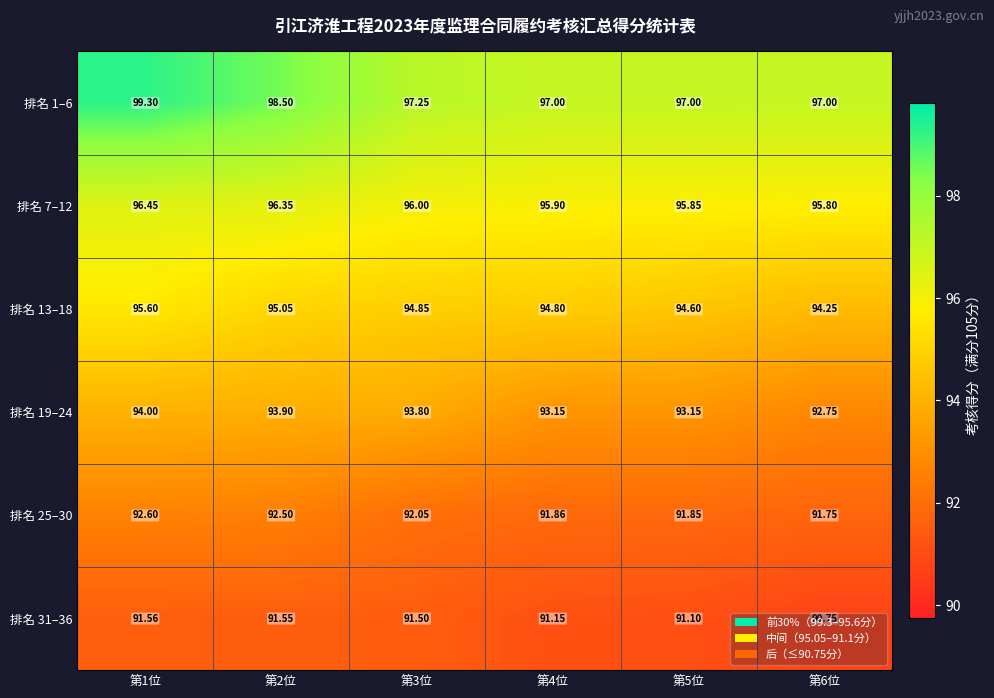

Is the value of 排名 25–30 at 第5位 greater than the value of 排名 1–6 at 第4位?

No